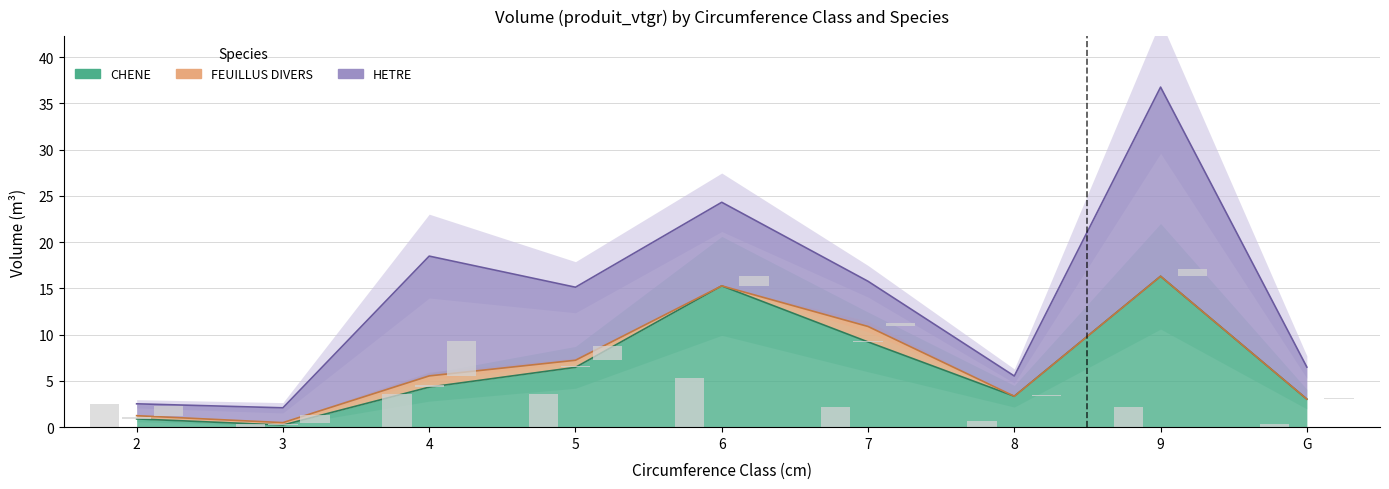

Which series has the widest spread of values?

HETRE